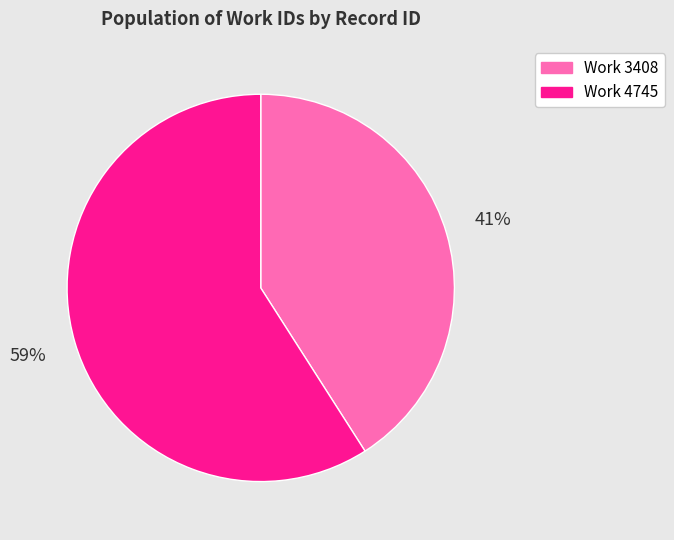

To the nearest percent, what is the difference between the largest and smallest slice percentages?

18%